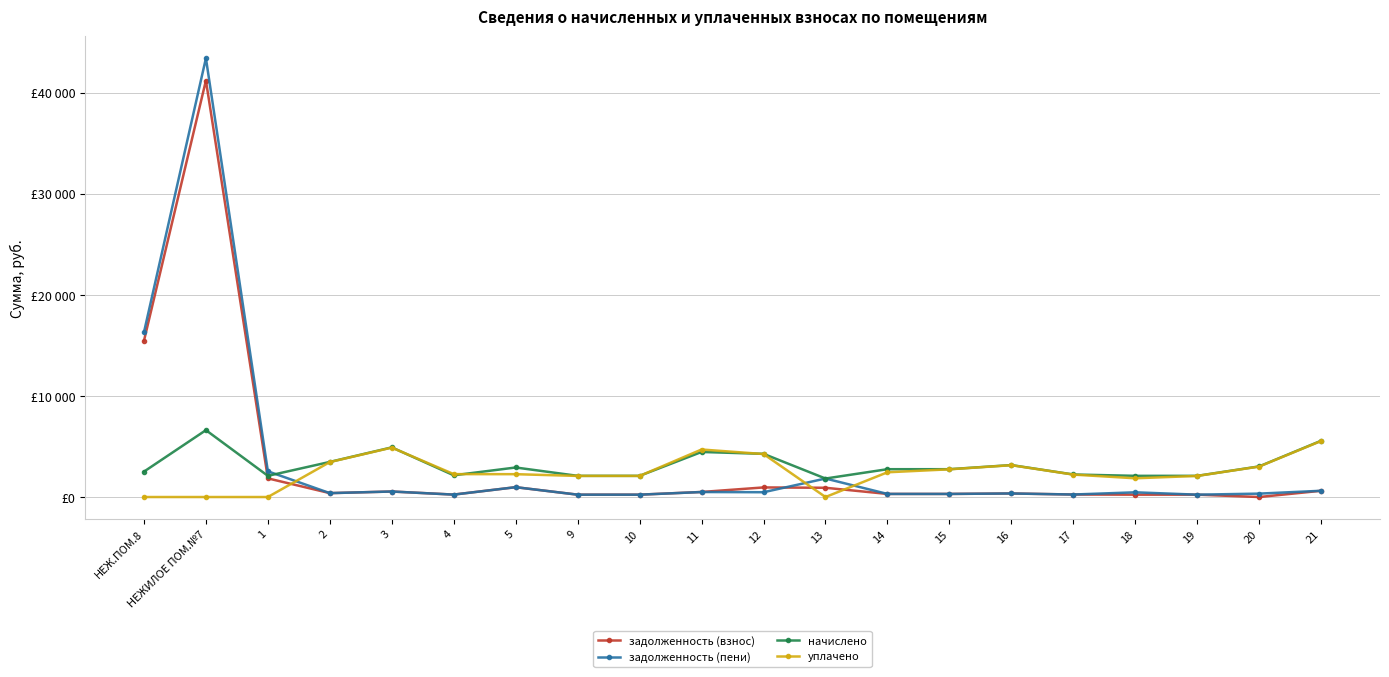

At how many categories does at least one series exceed 26968?

1